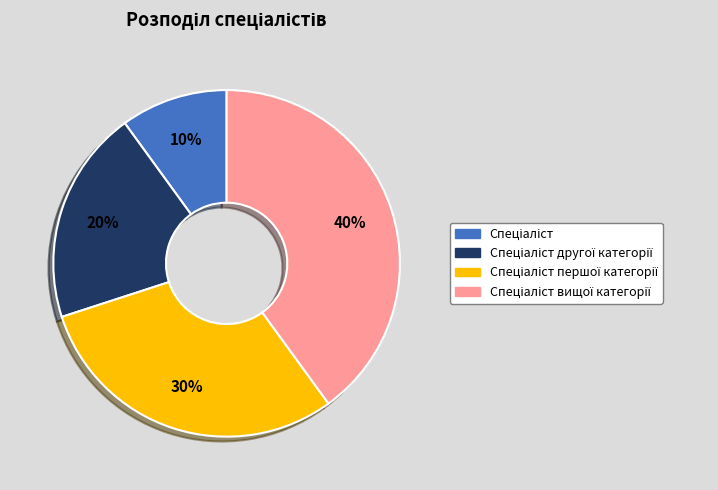

To the nearest percent, what is the difference between the largest and smallest slice percentages?

30%